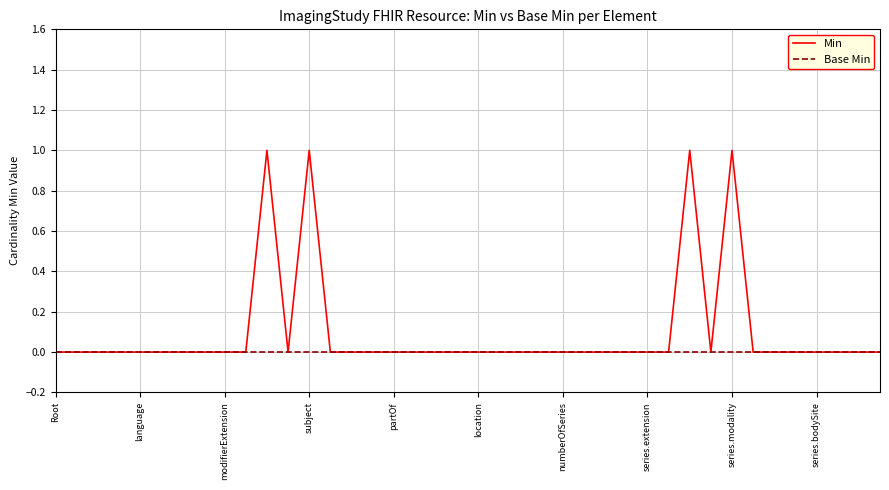

Which series has the largest range (max minus min)?

Min